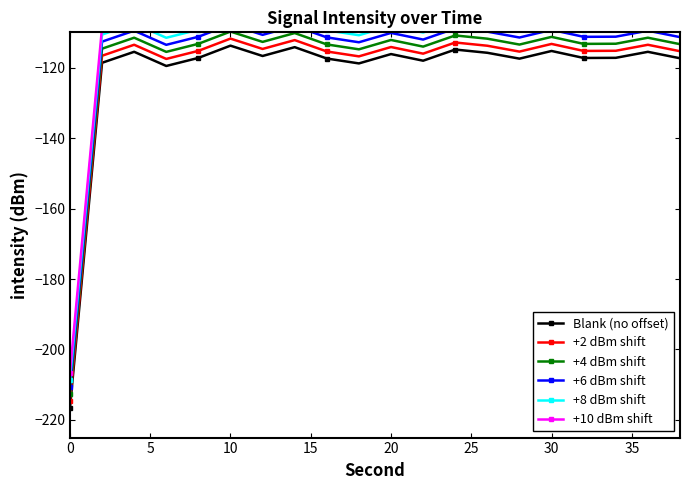

True or false: +8 dBm shift and +6 dBm shift intersect in this chart.

False